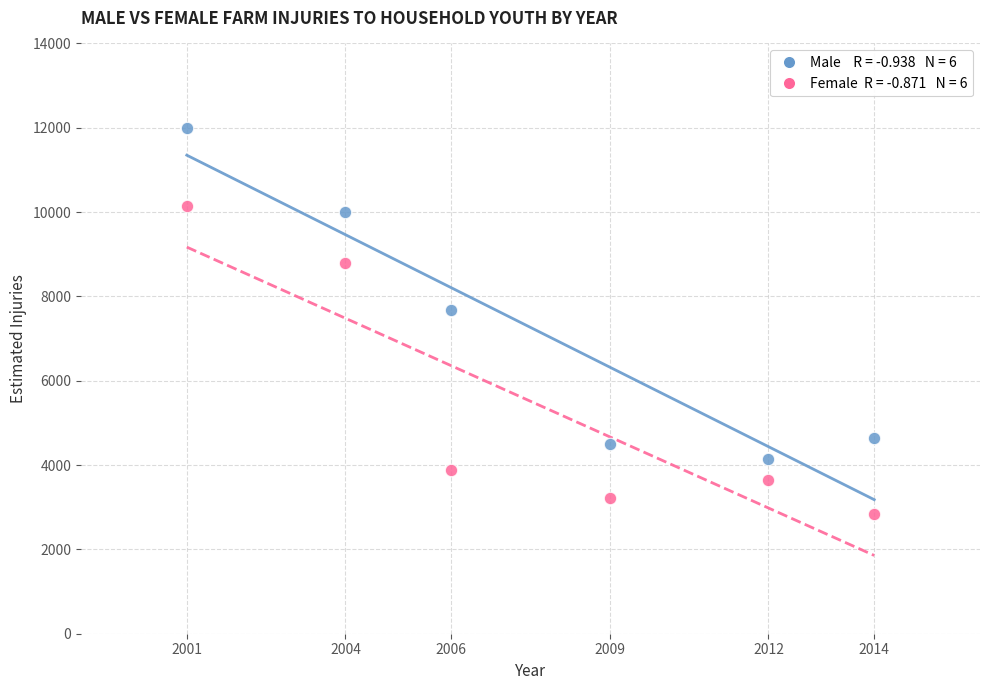

Across all series, what Y value is closest to 7418?

7678